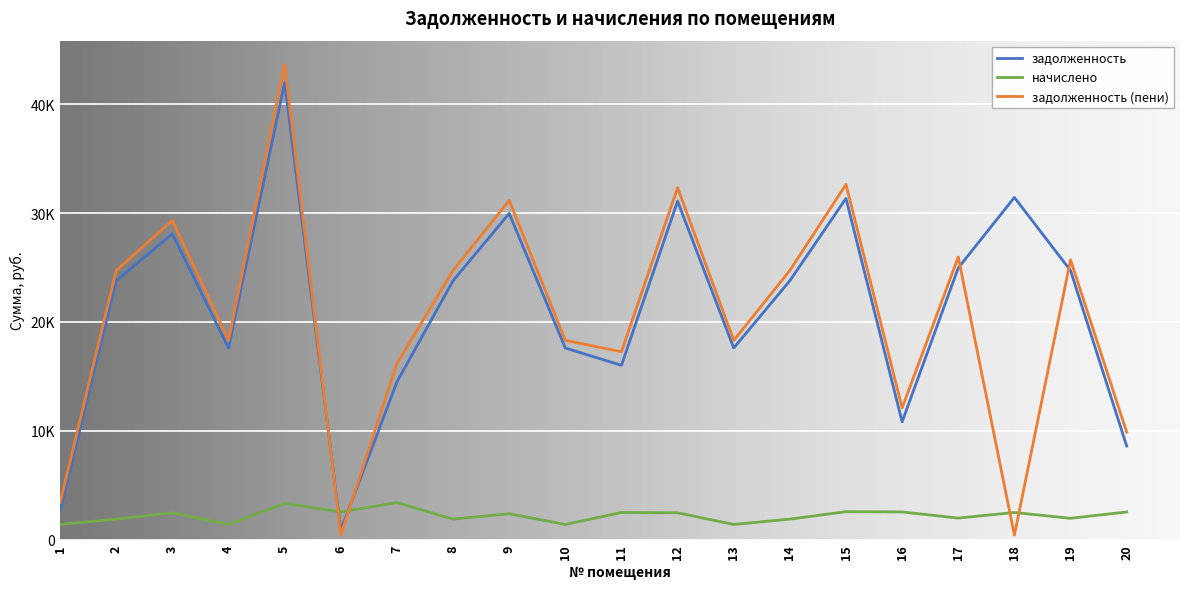

Is this an area chart (filled region under the line)?

No